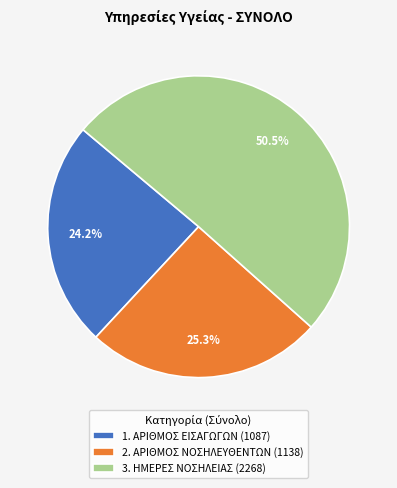

Does 3. ΗΜΕΡΕΣ ΝΟΣΗΛΕΙΑΣ account for over 50% of the chart?

Yes